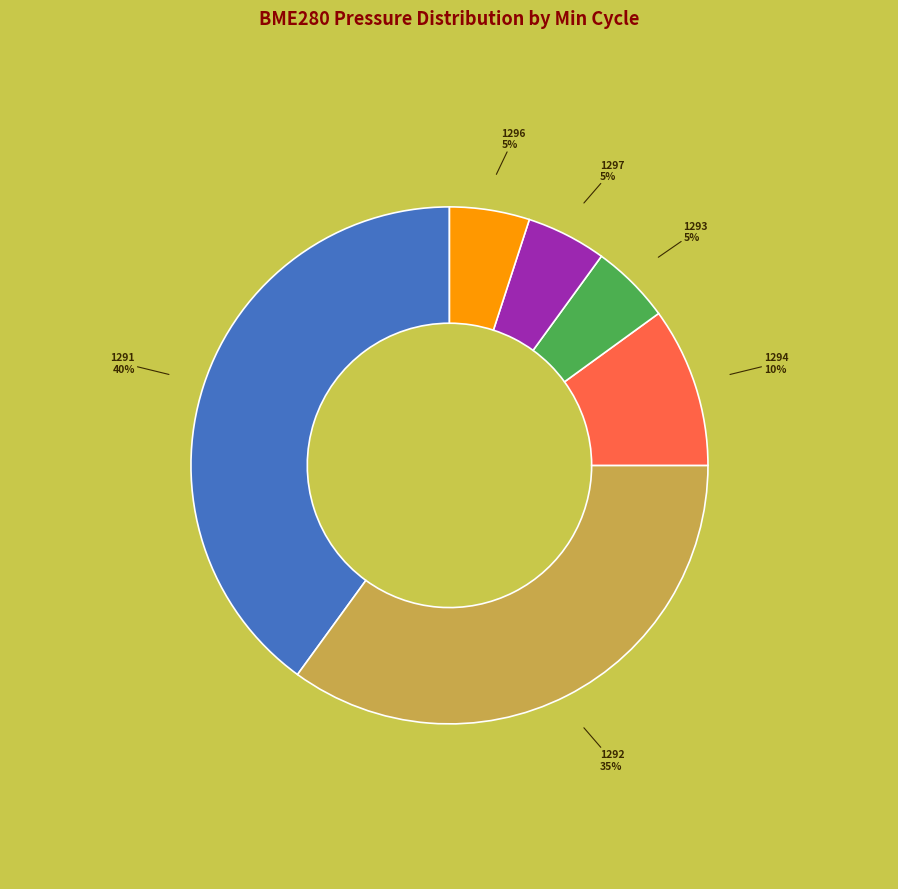

Does any single category account for the majority?

No